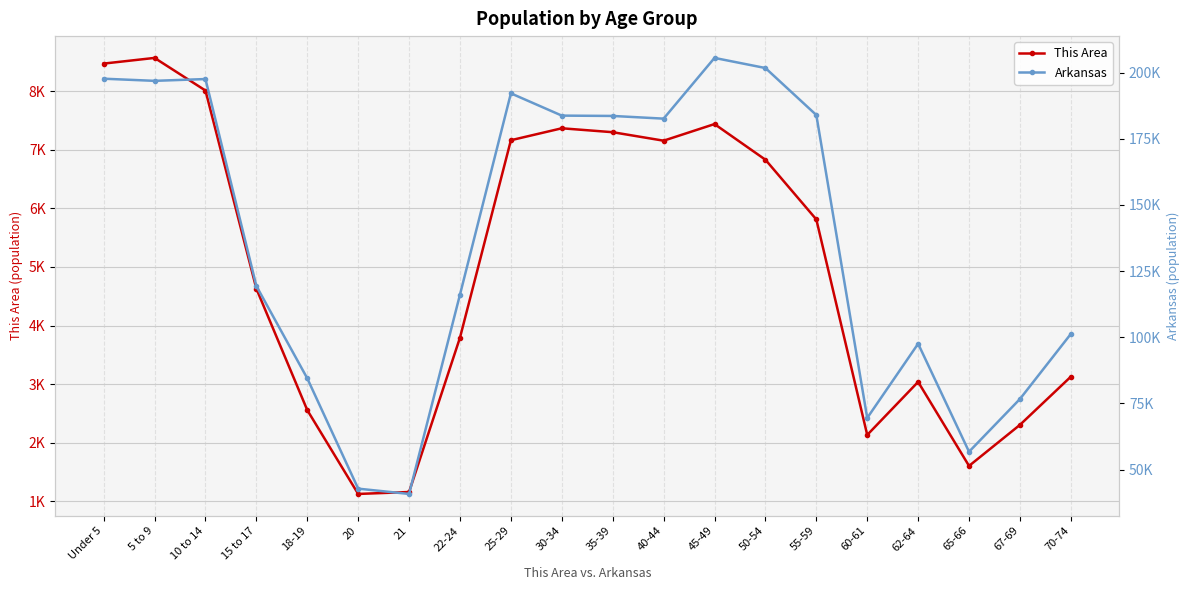

Rank the series by their average value, from highest to lowest.

Arkansas, This Area